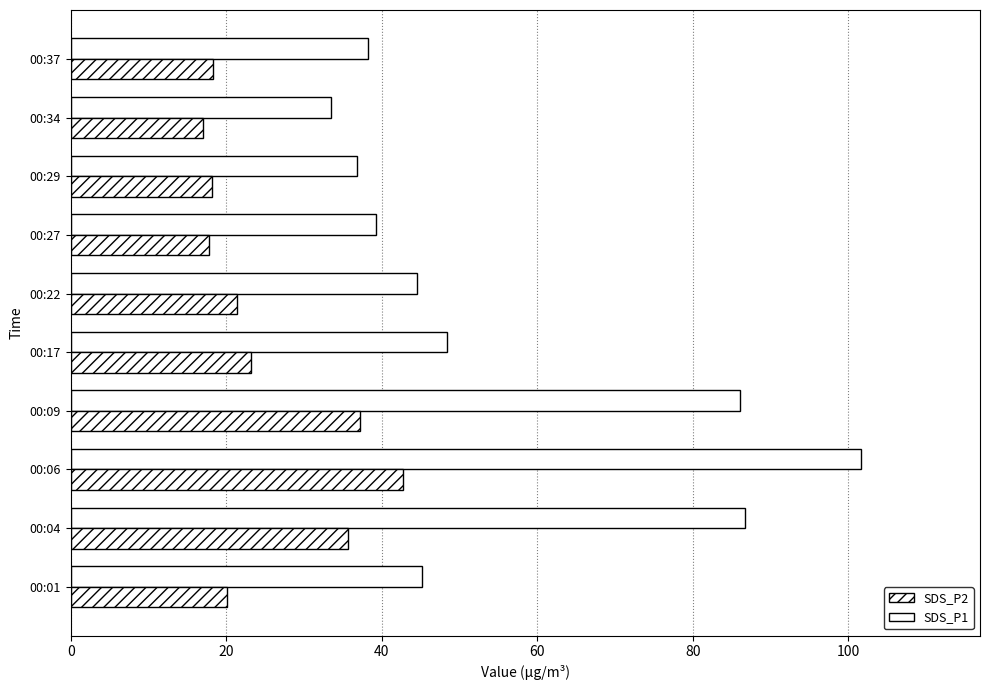

How many categories are shown in the chart?

10